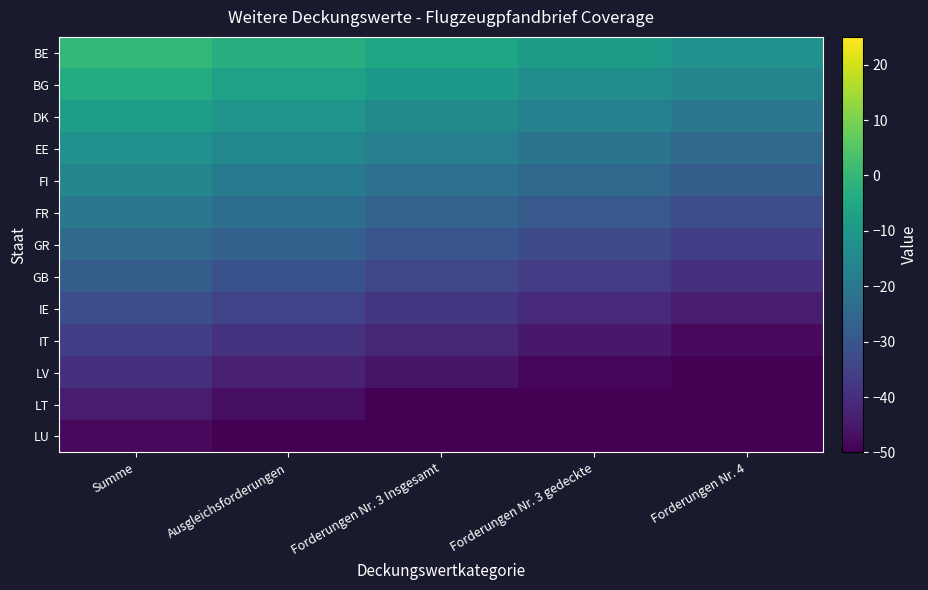

Rank the series at Forderungen Nr. 3 gedeckte from lowest to highest value.

LU, LT, LV, IT, IE, GB, GR, FR, FI, EE, DK, BG, BE